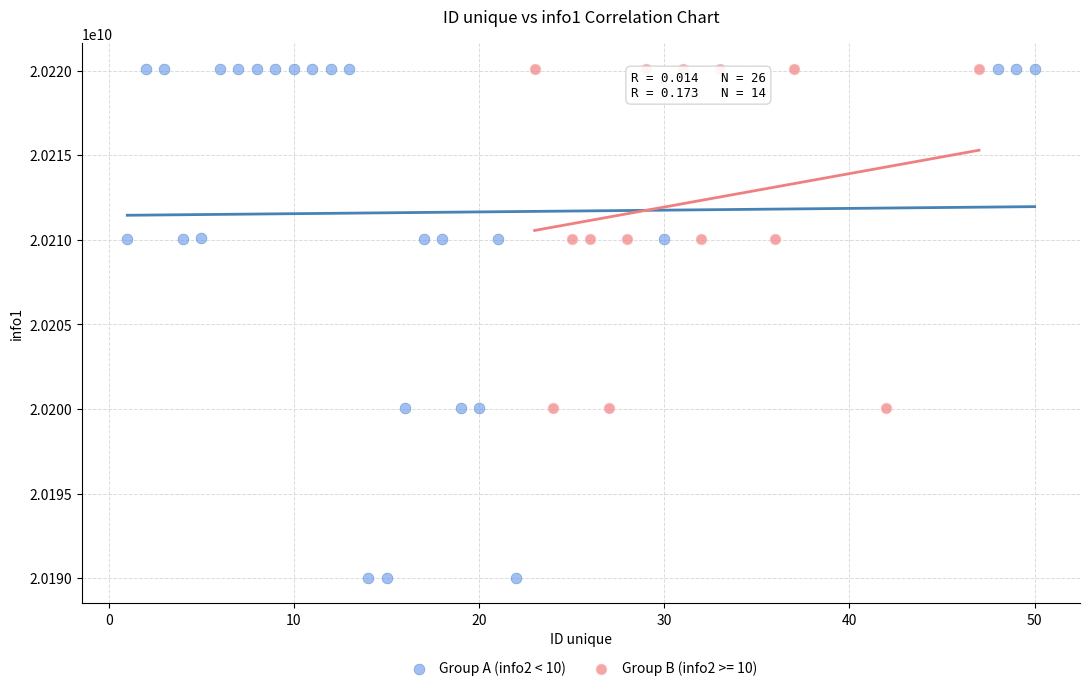

Which series has the widest spread of Y values?

Group A (info2 < 10)